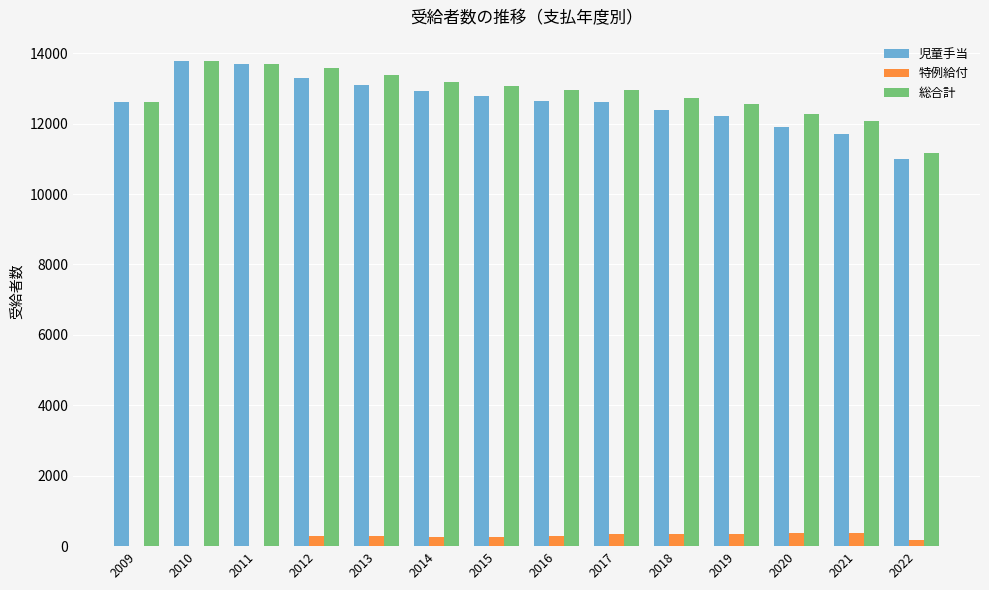

How many groups of bars are there?

14